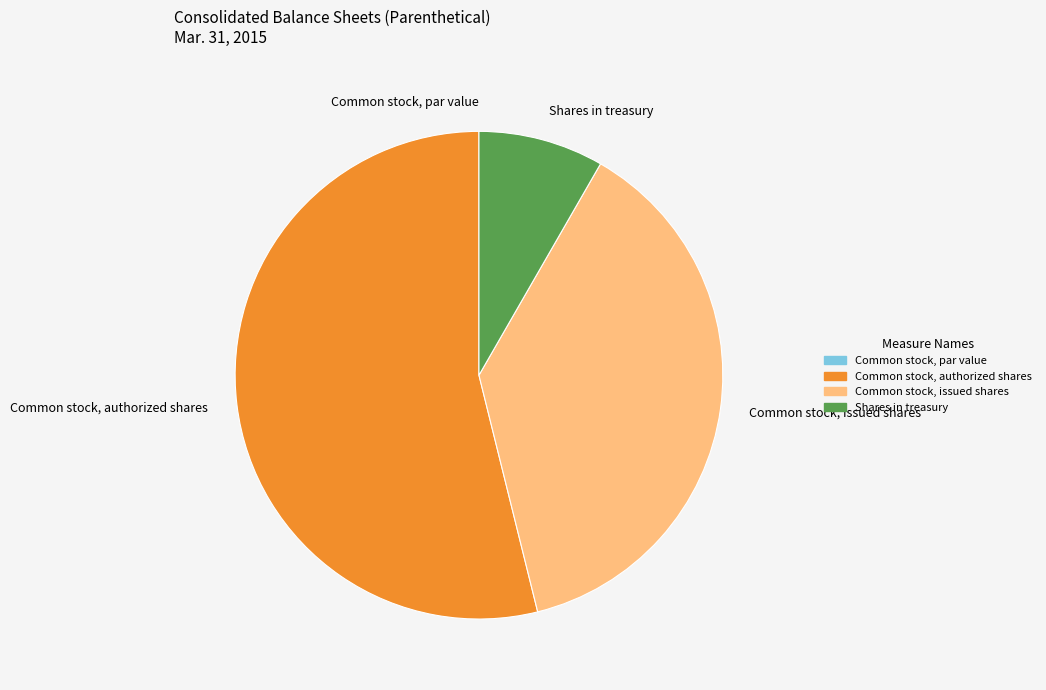

Does any single category account for the majority?

Yes